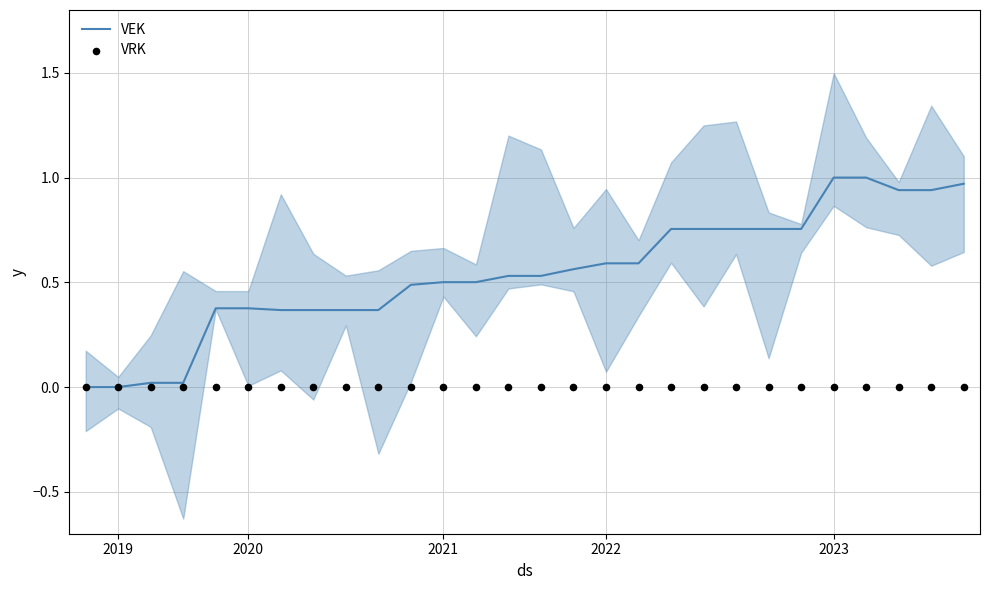

Which series reaches the minimum Y coordinate?

VEK